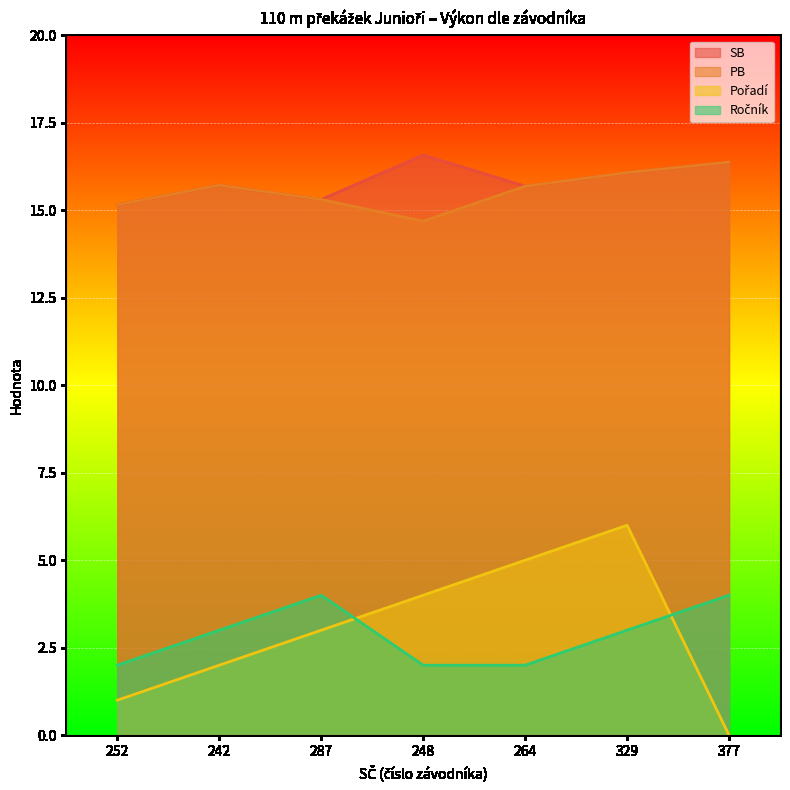

True or false: PB and SB intersect in this chart.

False